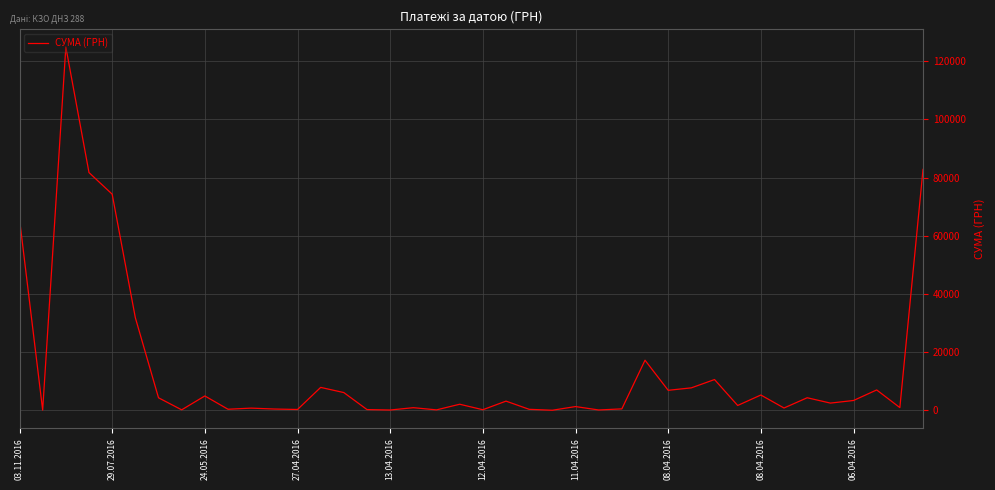

What is the maximum value shown in the chart?

124904.8